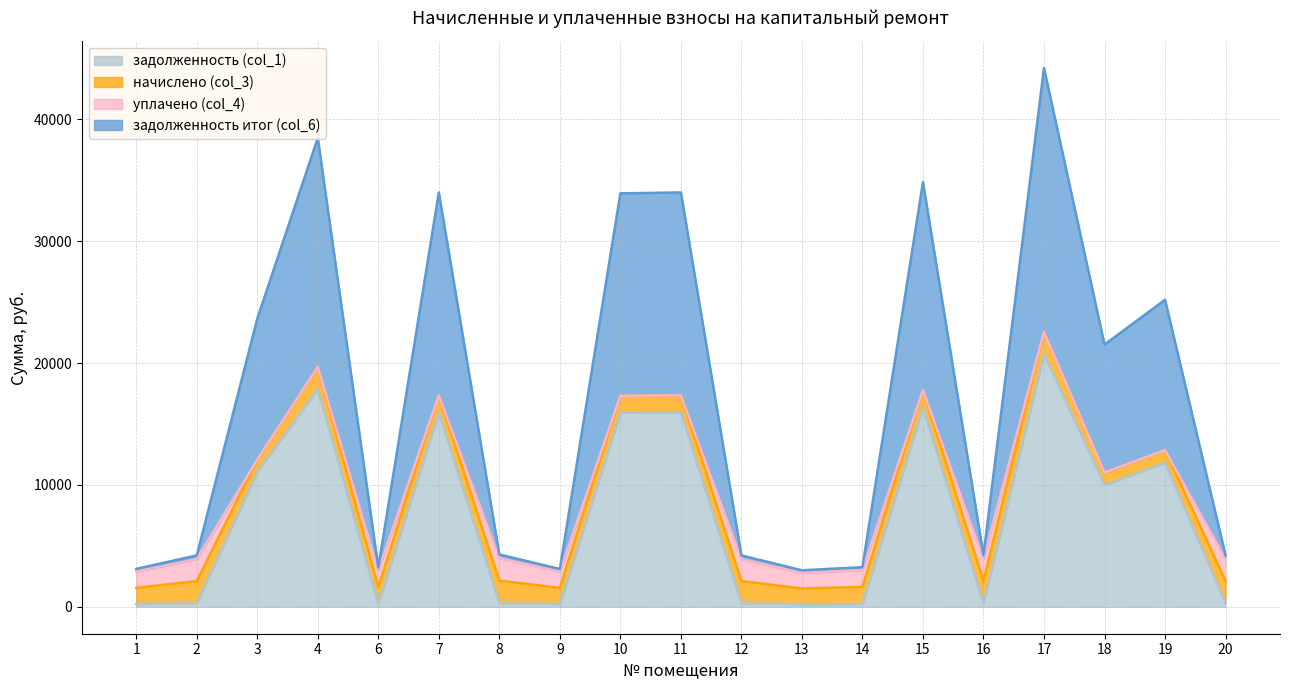

Is the value of задолженность (col_1) at 18 greater than the value of задолженность итог (col_6) at 18?

No